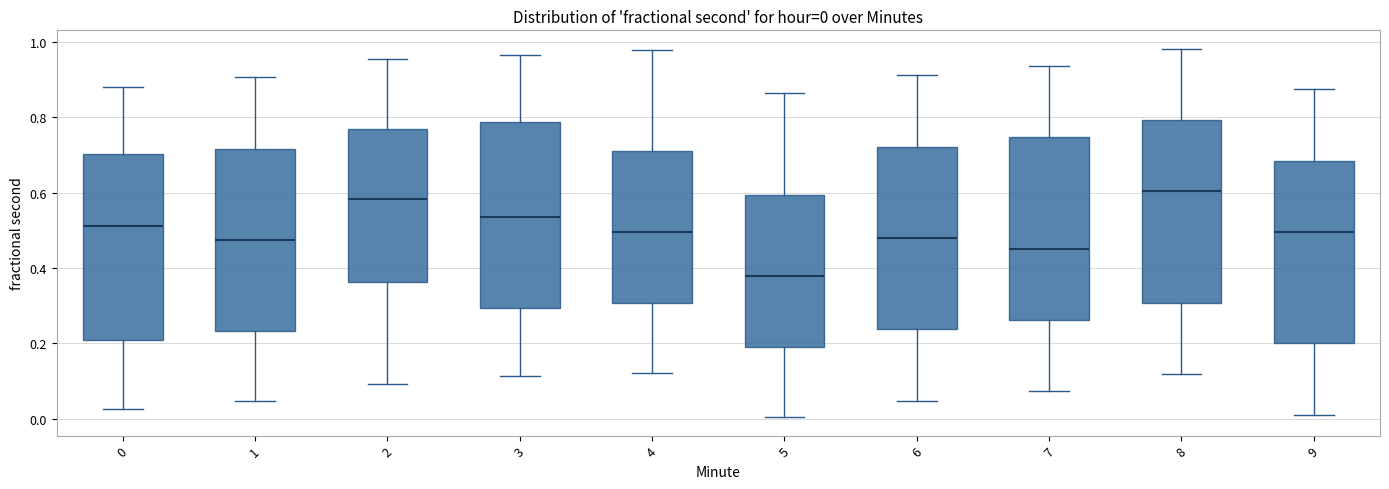

Which box has the lowest median line?

5